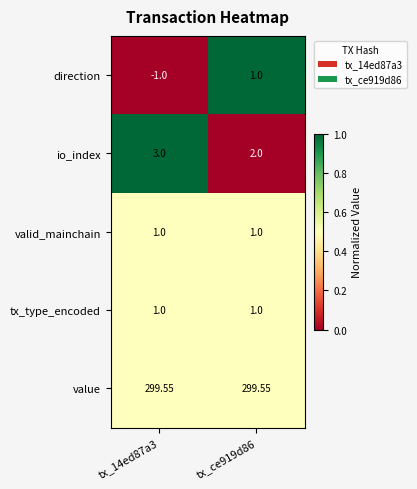

Which series changed the most between tx_14ed87a3 and tx_ce919d86?

direction